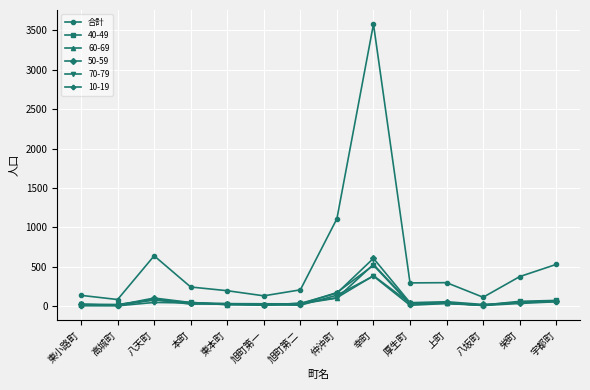

Which series has the widest spread of values?

合計